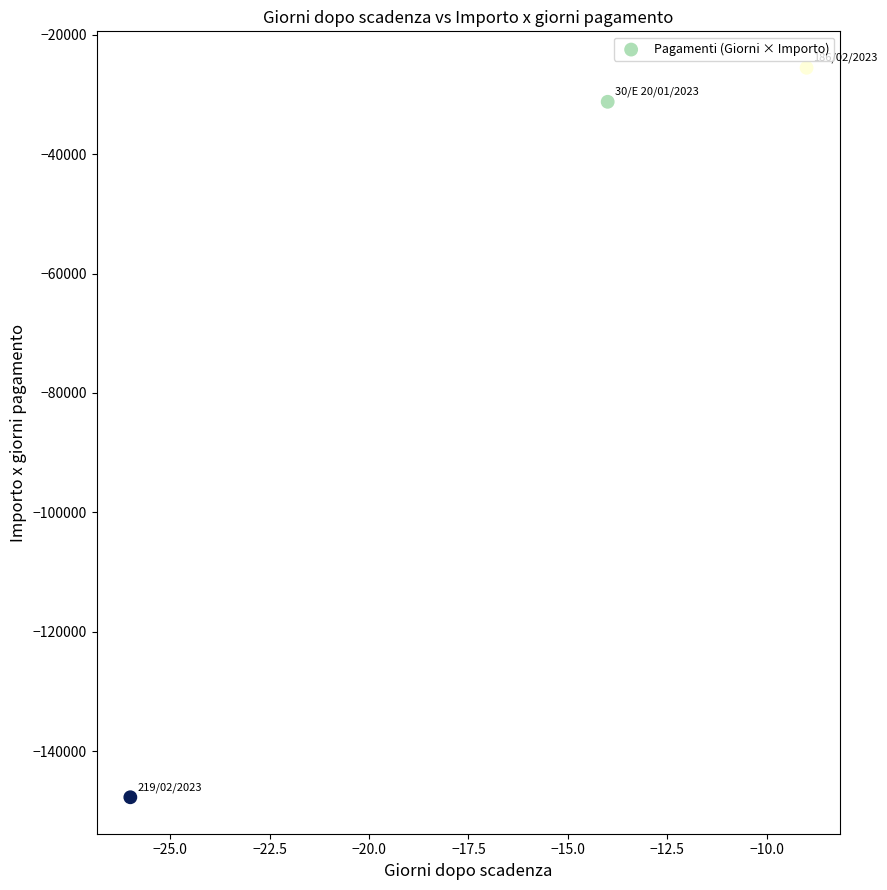

What is the average Y value?

-68163.4